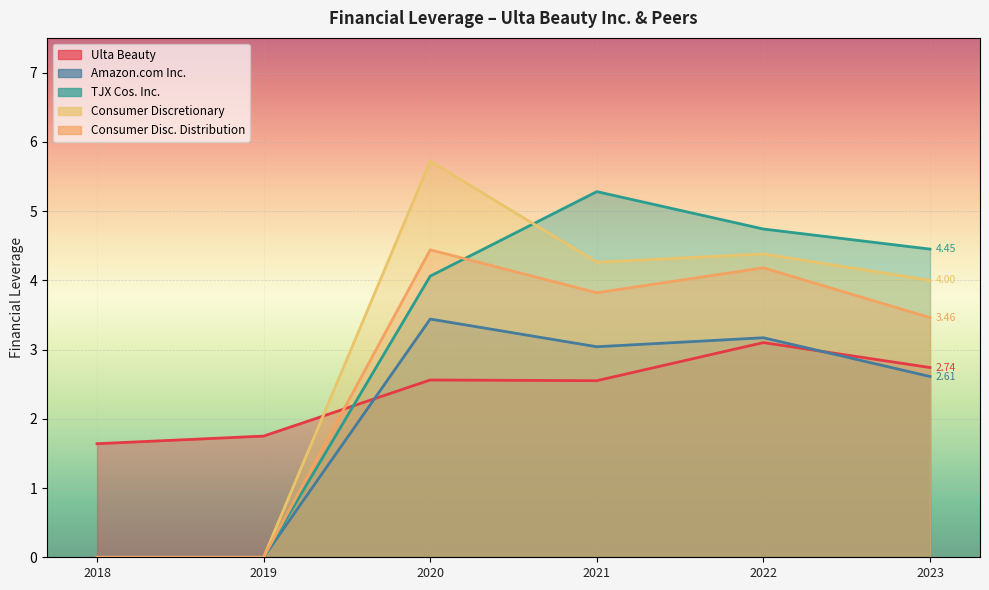

Read the Consumer Disc. Distribution value at 2020.

4.4